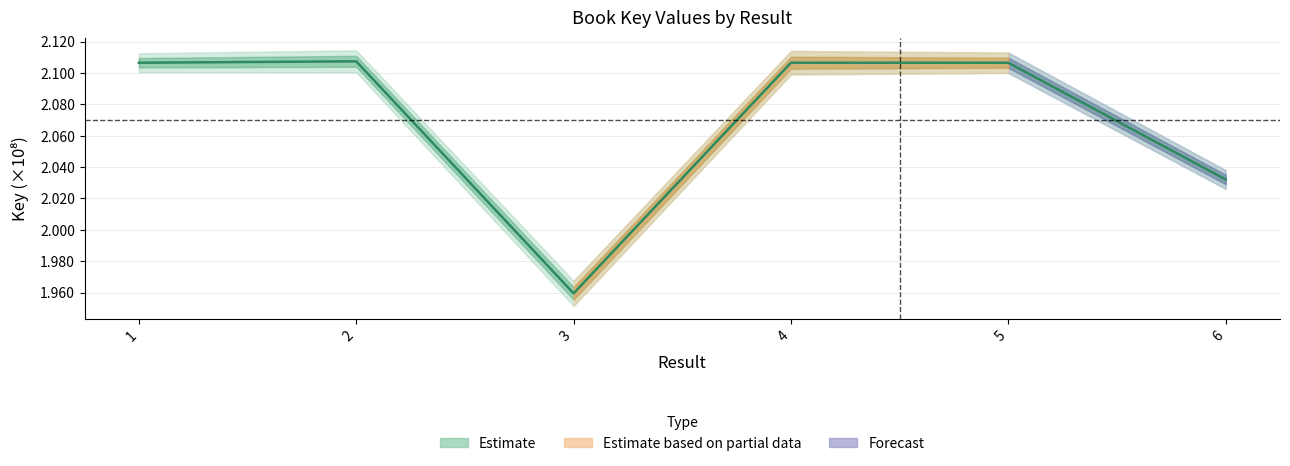

Rank the categories by value from lowest to highest.

3, 6, 1, 5, 4, 2